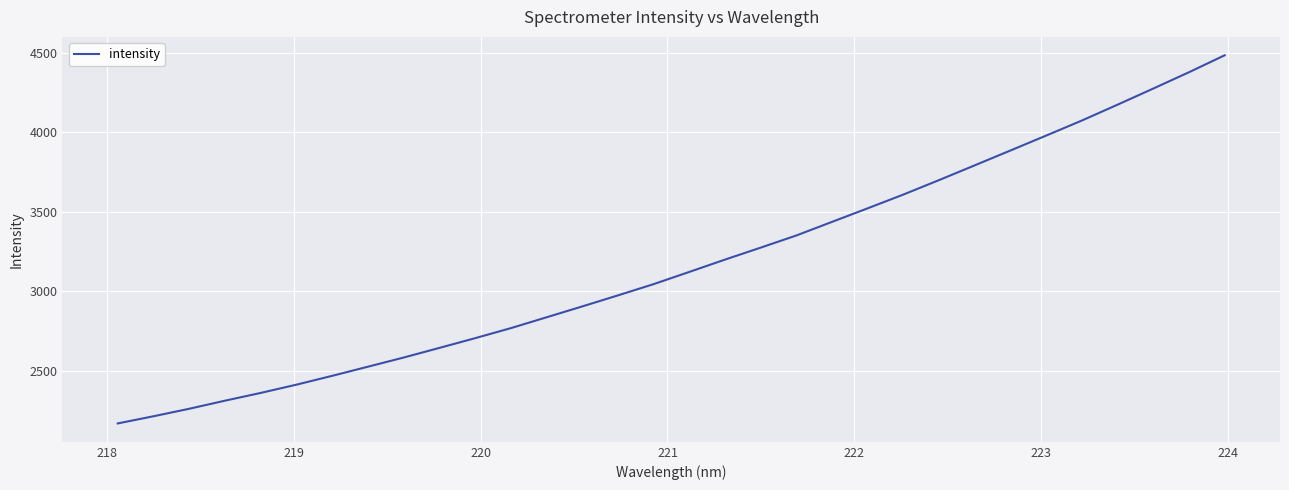

What is the maximum value shown in the chart?

4482.5